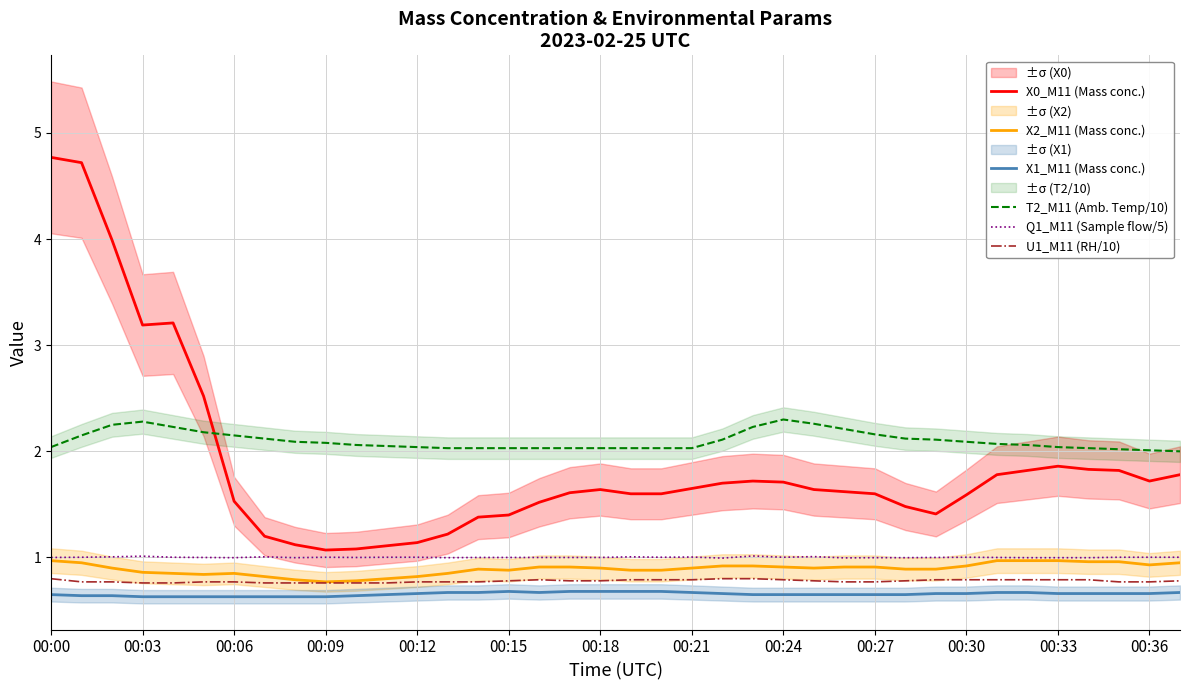

The value of Q1_M11 (Sample flow/5) at 00:30 is 1.0. True or false?

True